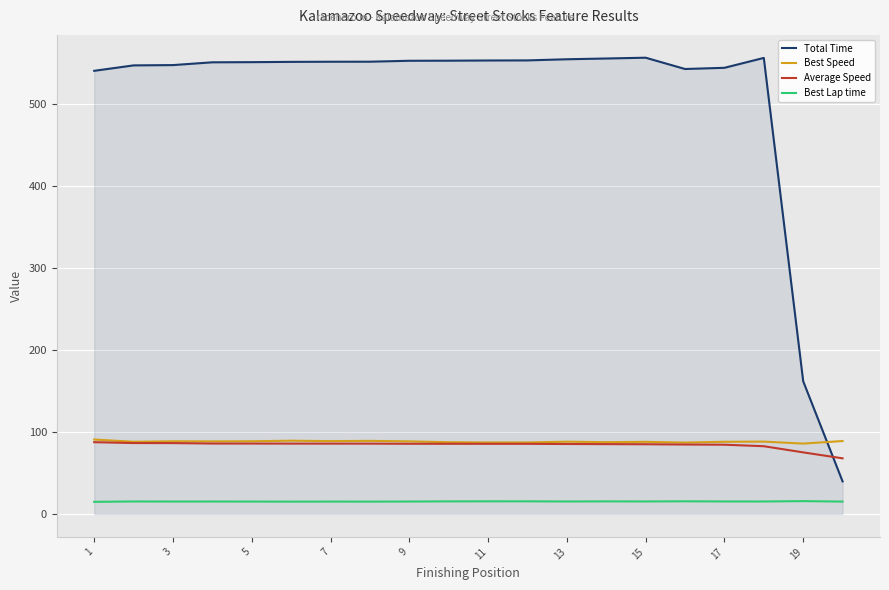

How many lines are shown in the chart?

4